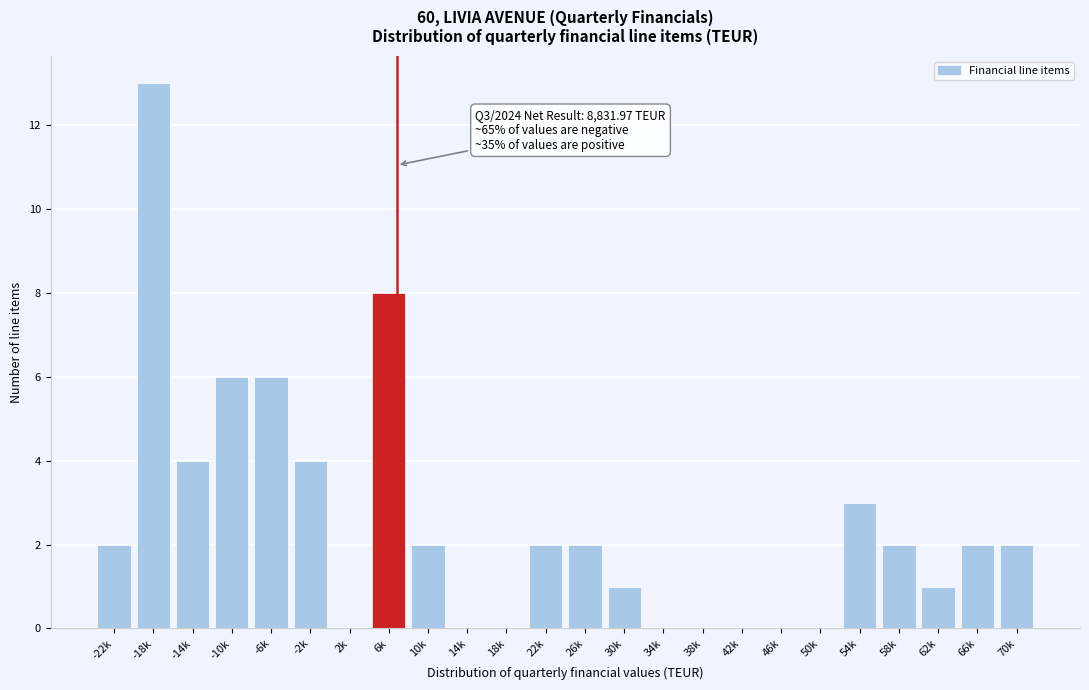

Reading right to left, list all the values displayed in this chart.

70k=2	66k=2	62k=1	58k=2	54k=3	50k=0	46k=0	42k=0	38k=0	34k=0	30k=1	26k=2	22k=2	18k=0	14k=0	10k=2	6k=8	2k=0	-2k=4	-6k=6	-10k=6	-14k=4	-18k=13	-22k=2